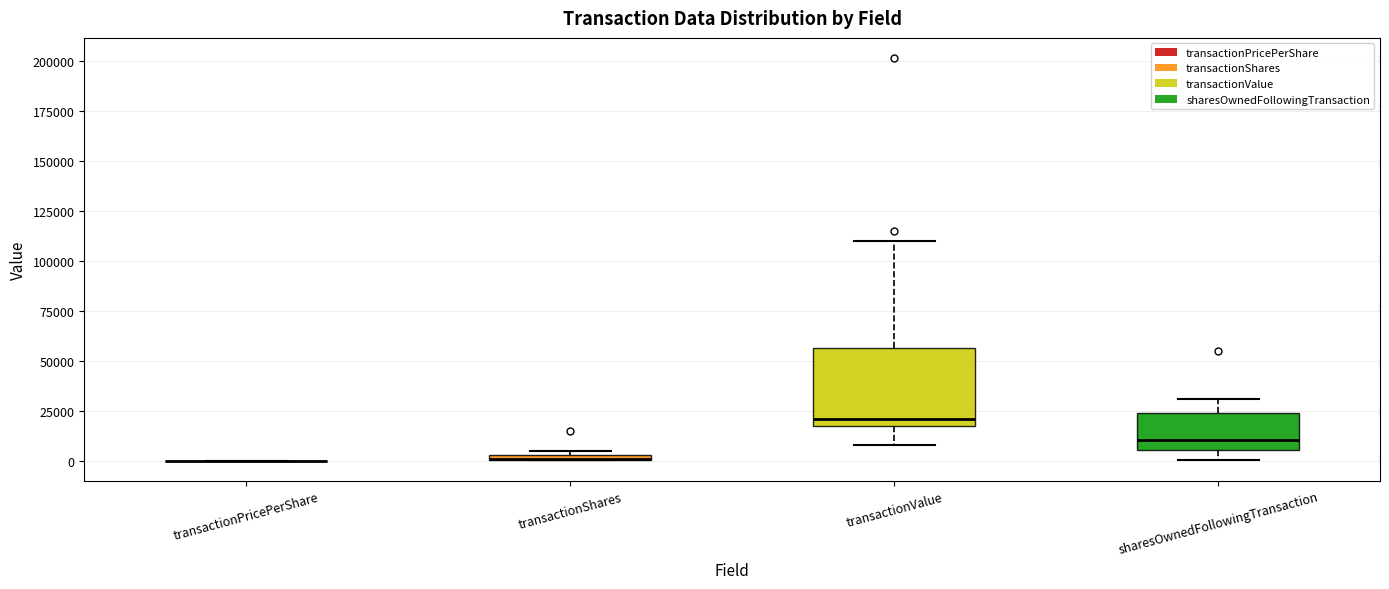

Where does the upper whisker of the box for transactionValue end on the y-axis? The values are not printed on the chart, so give them approximately, as read against the axis.

110000